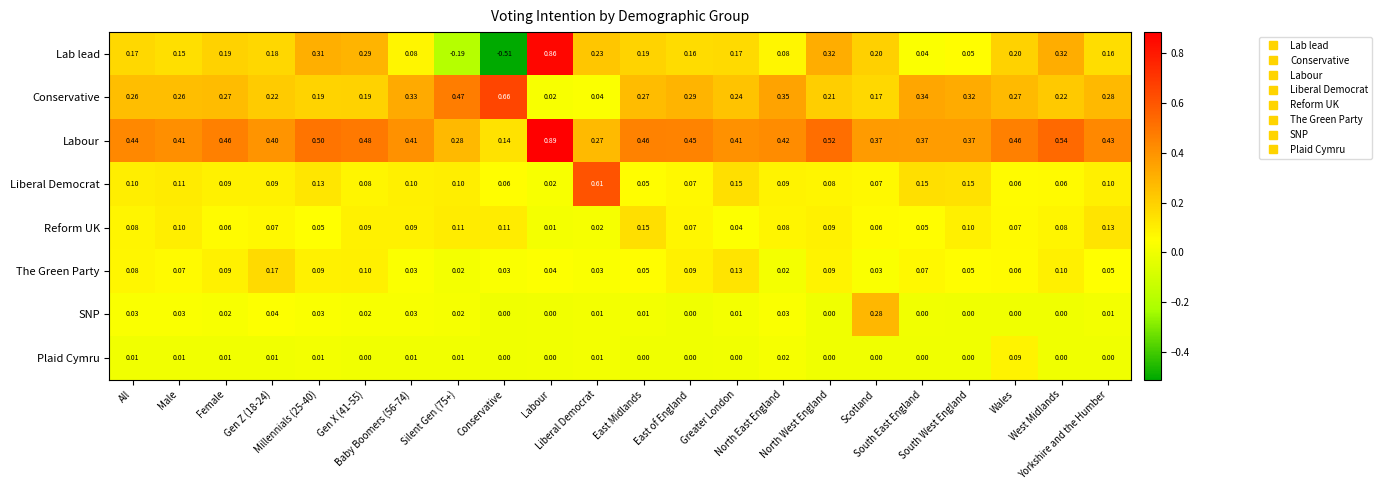

Which series has the widest spread of values?

Lab lead